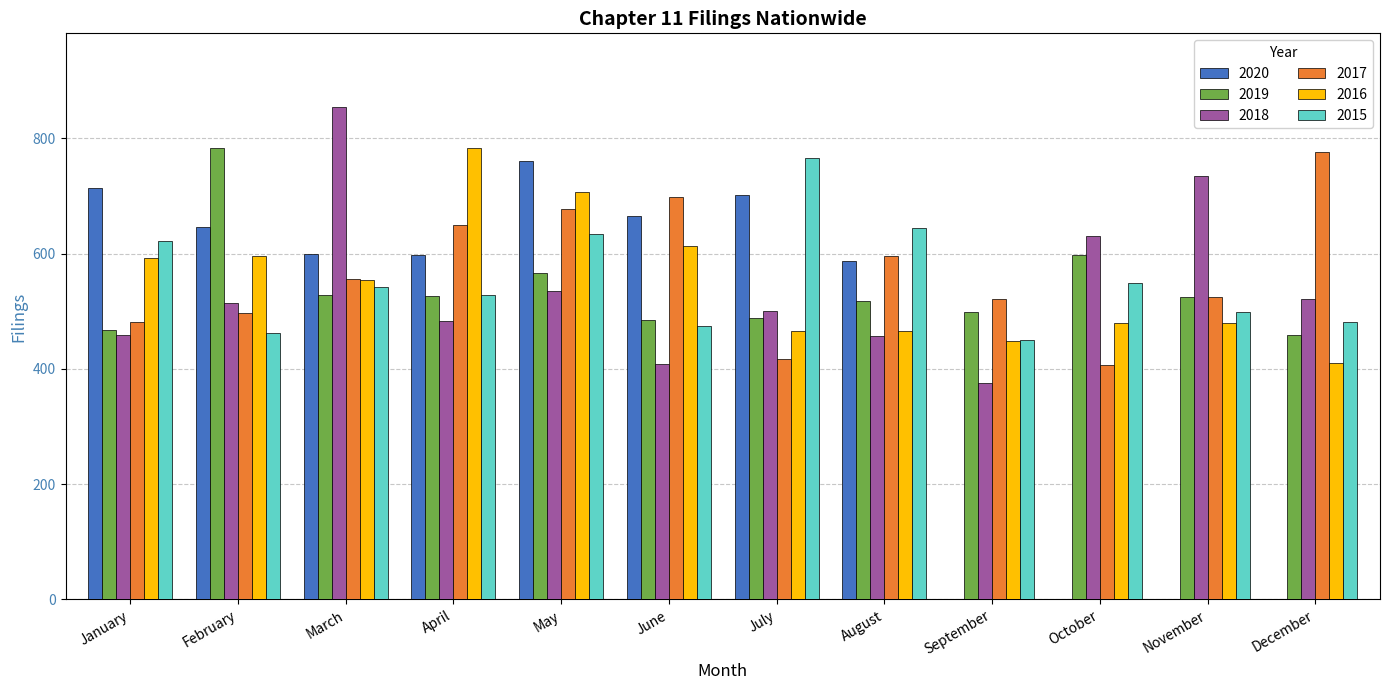

At which label is 2018 closest to 615?

October